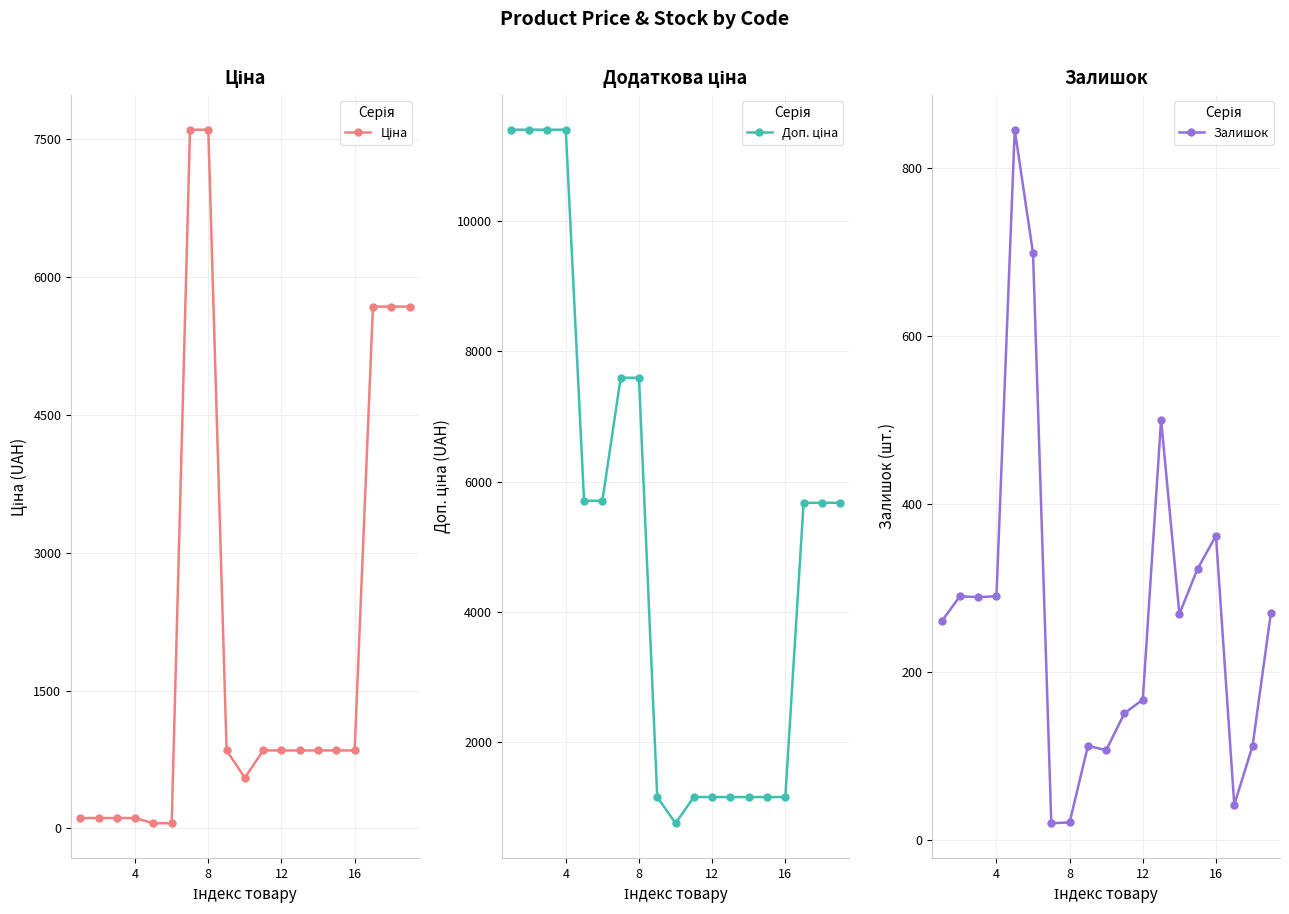

What is the spread (max minus min) of values at 16?

5647.9